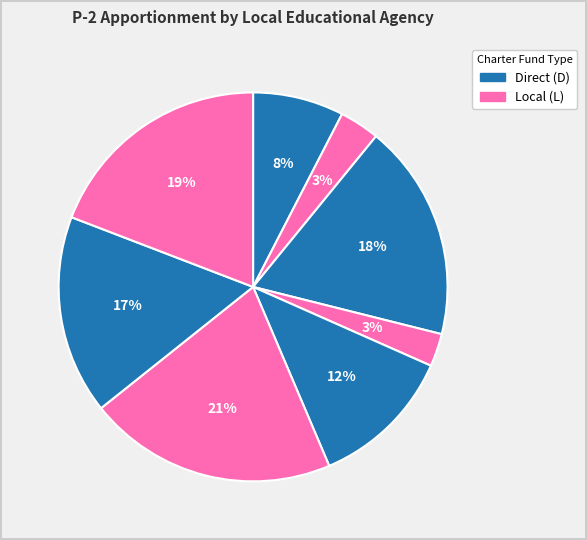

To the nearest percent, what is the difference between the largest and smallest slice percentages?

18%